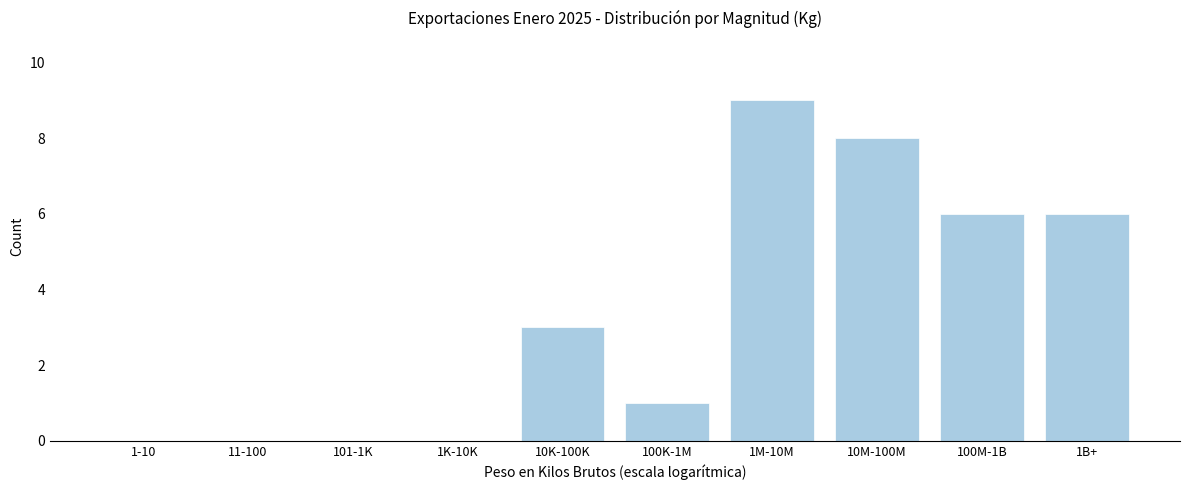

Reading left to right, extract all data points from this chart.

1-10=0	11-100=0	101-1K=0	1K-10K=0	10K-100K=3	100K-1M=1	1M-10M=9	10M-100M=8	100M-1B=6	1B+=6